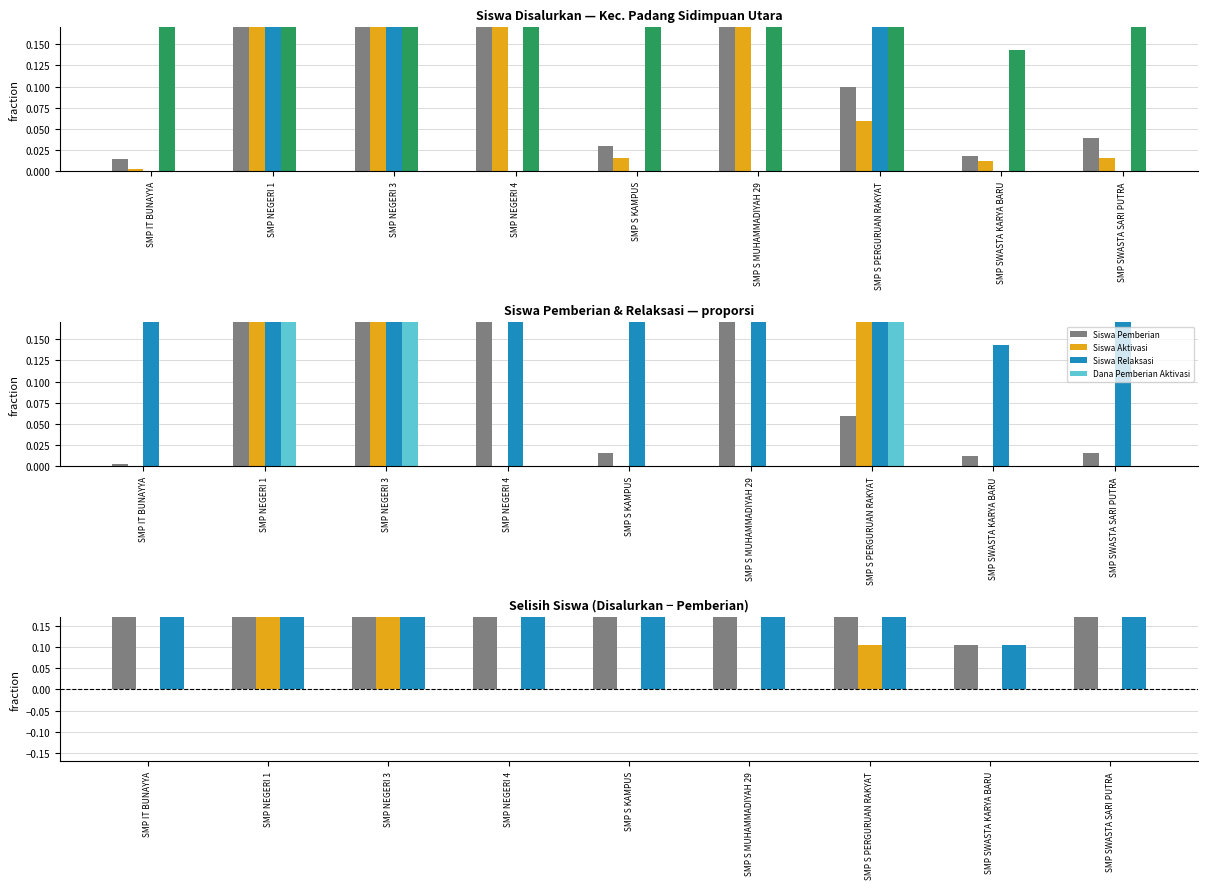

List the labels in order of Dana Pemberian Aktivasi value, smallest first.

SMP IT BUNAYYA, SMP NEGERI 4, SMP S KAMPUS, SMP S MUHAMMADIYAH 29, SMP SWASTA KARYA BARU, SMP SWASTA SARI PUTRA, SMP S PERGURUAN RAKYAT, SMP NEGERI 1, SMP NEGERI 3